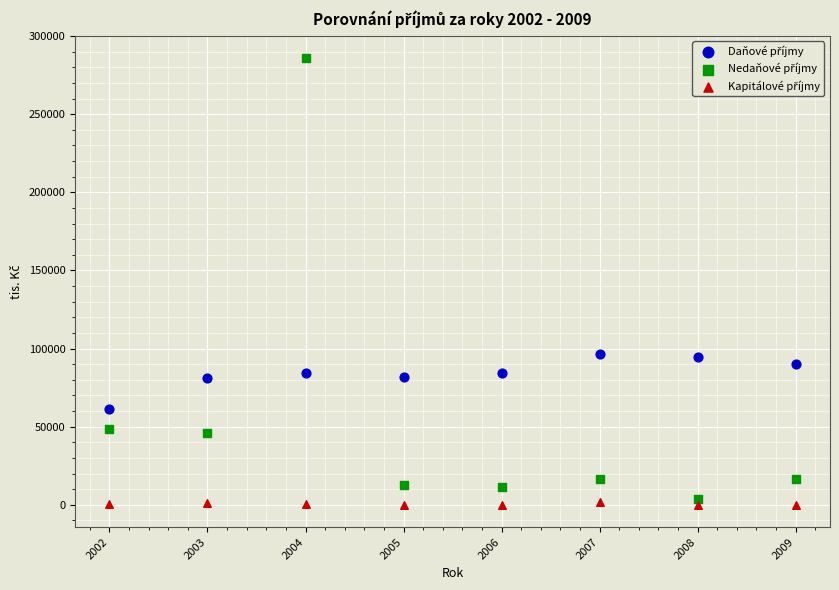

What is the X range (max minus min) for the scatter plot?

7.0